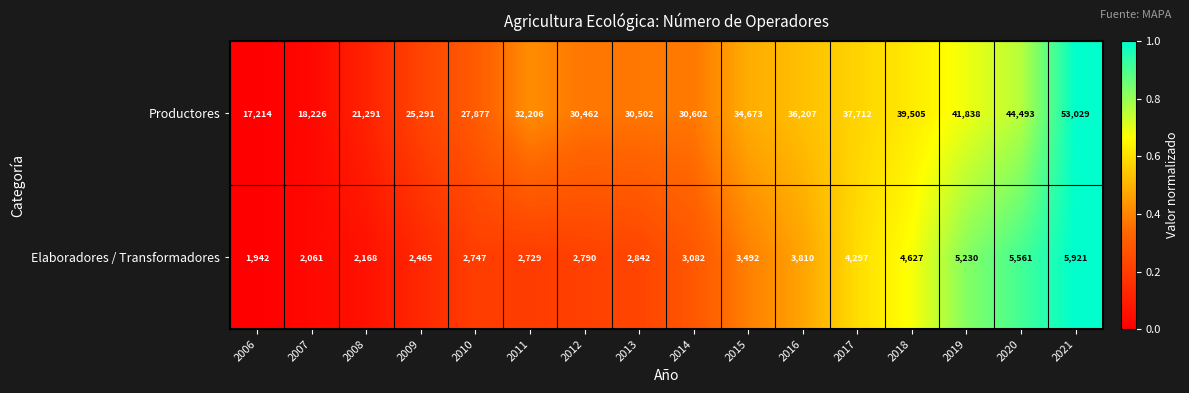

Between 2016 and 2018, which series saw the biggest shift?

Productores